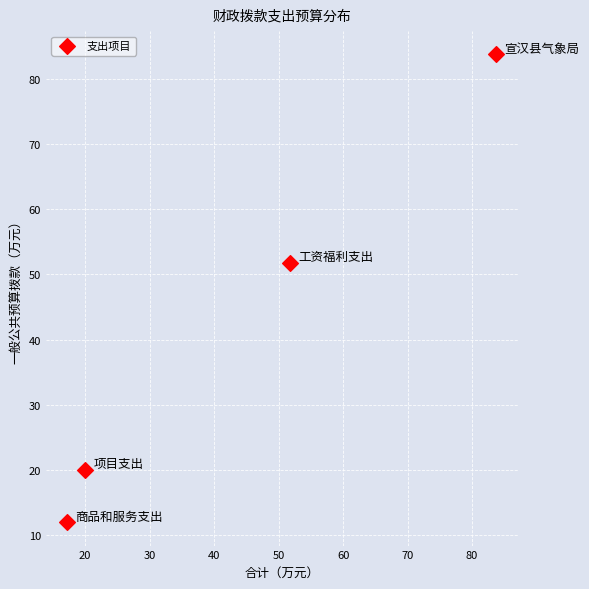

What Y value in the scatter plot is closest to 47?

51.8